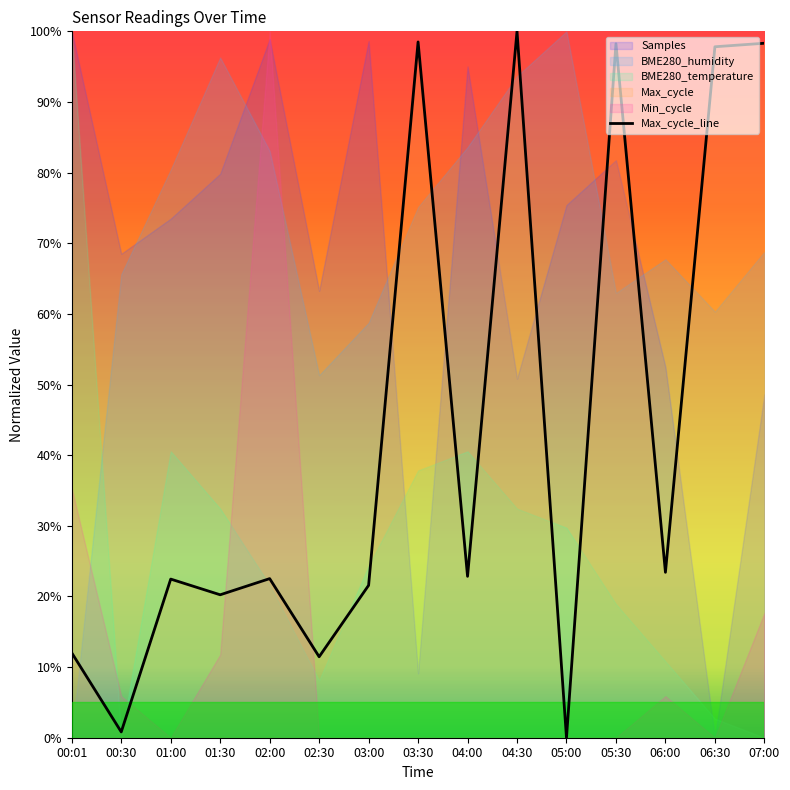

At which label does the data first exceed 22?

01:00